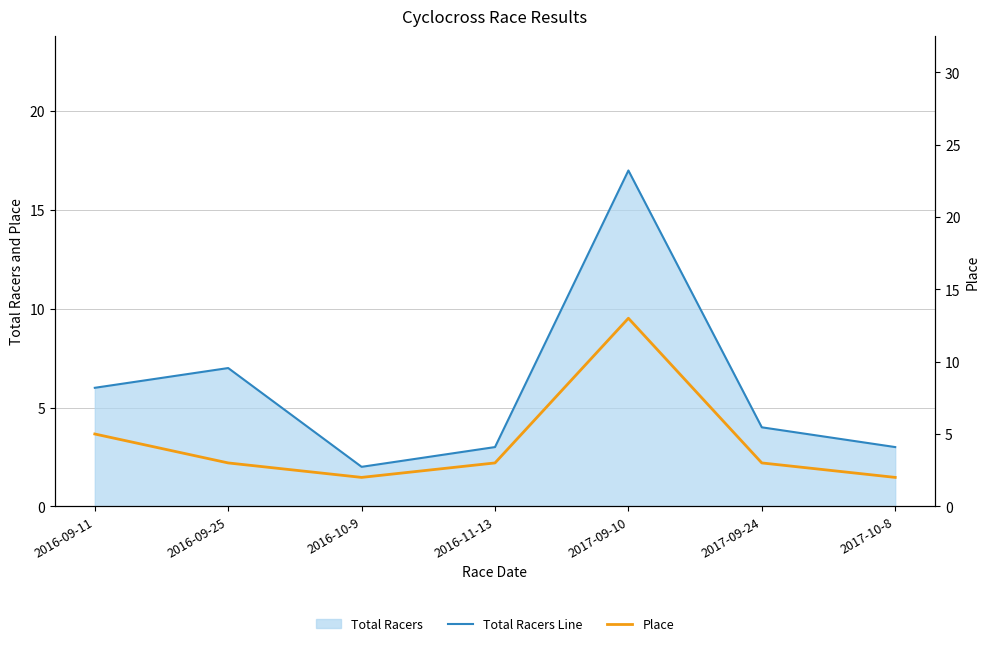

At how many categories does at least one series exceed 12?

1